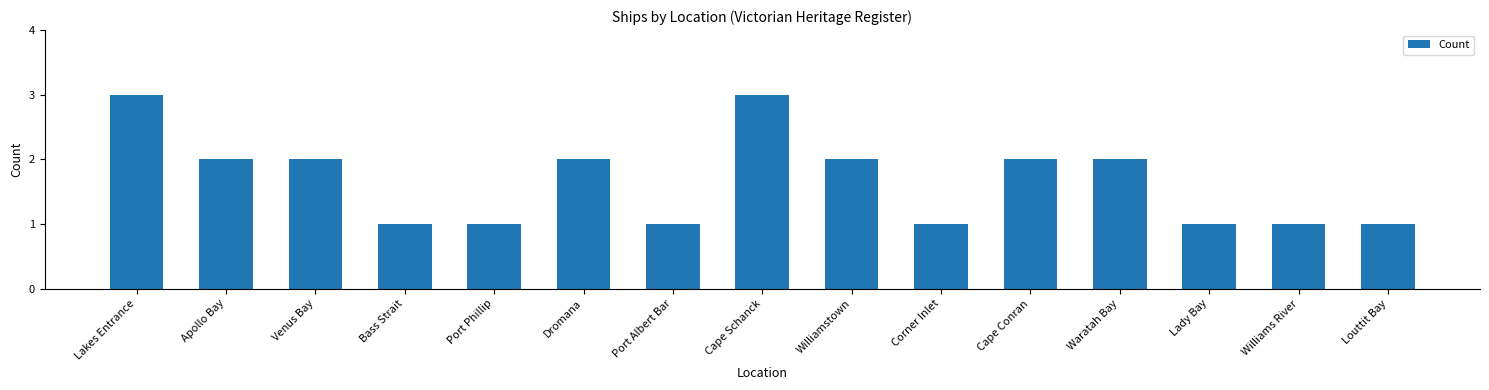

What is the smallest value displayed?

1